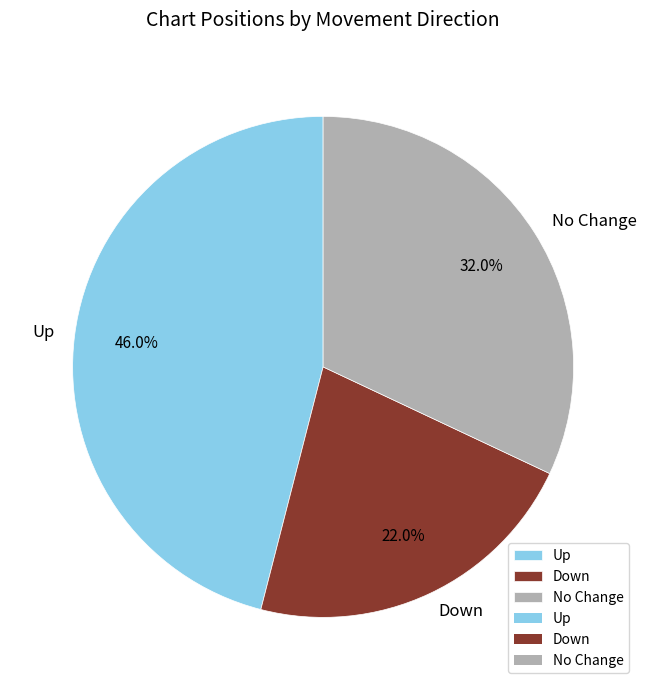

Count the number of slices in the pie.

3